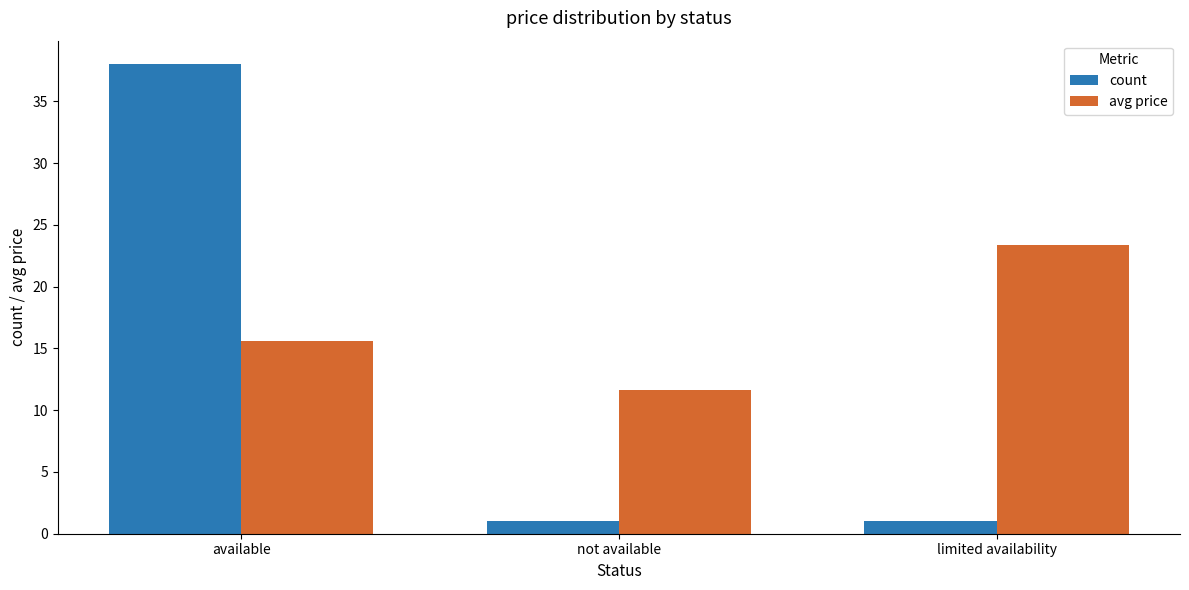

At which label does count reach its peak?

available